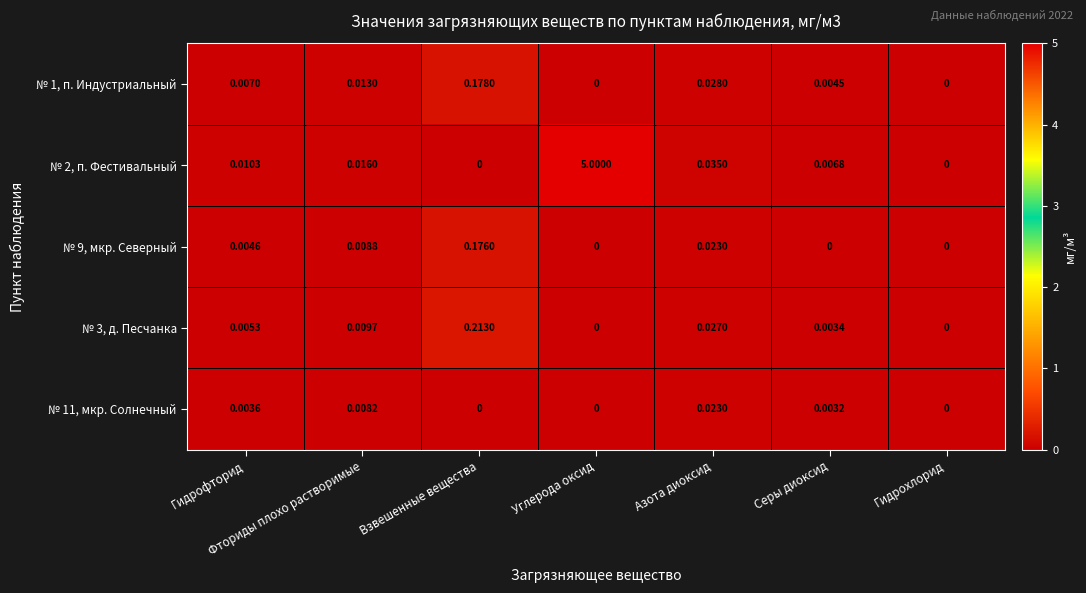

Which series has the largest total across all categories?

№ 2, п. Фестивальный